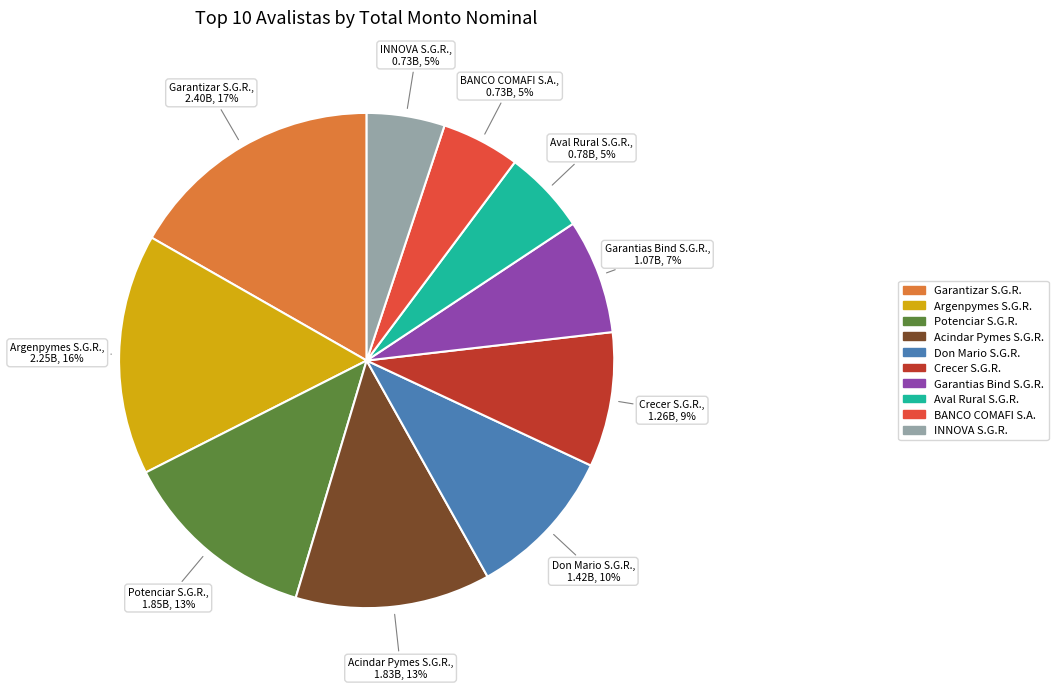

Is the sum of Garantias Bind S.G.R. and Acindar Pymes S.G.R. greater than half?

No